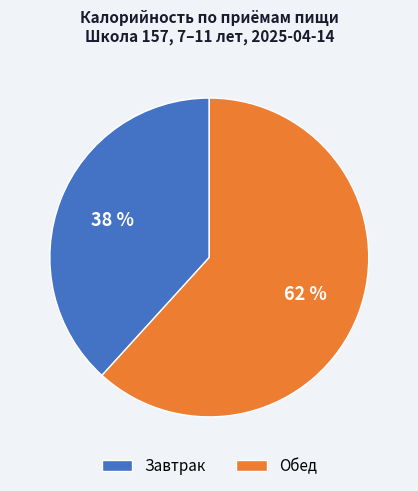

Between Обед and Завтрак, which is larger?

Обед